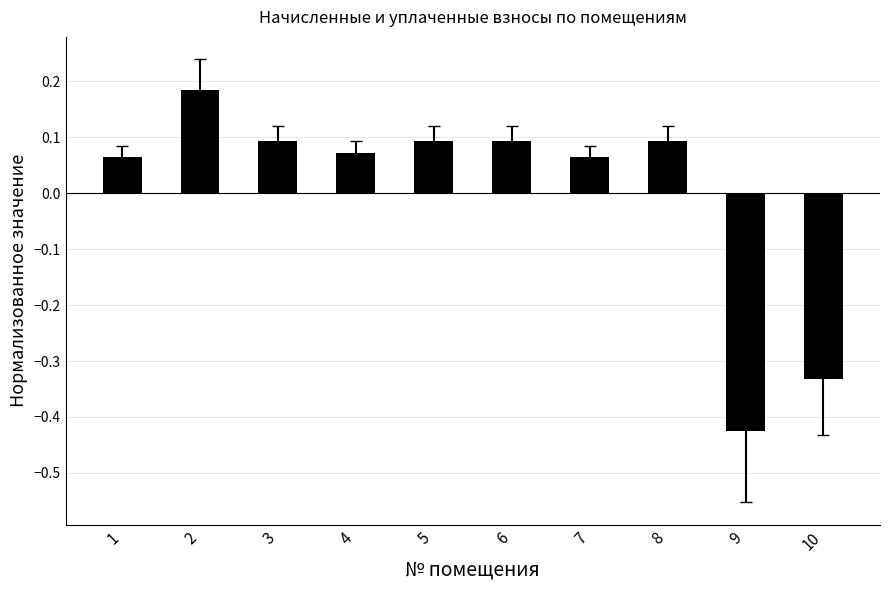

How many values are between 0 and 1?

8